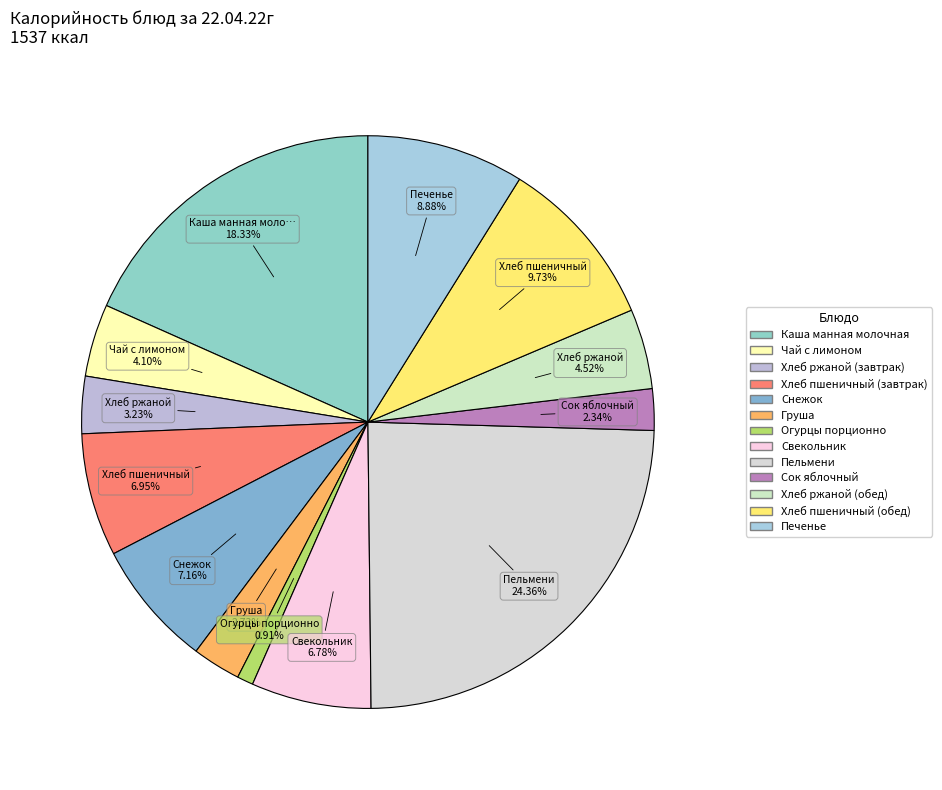

Which slice is the largest?

Пельмени